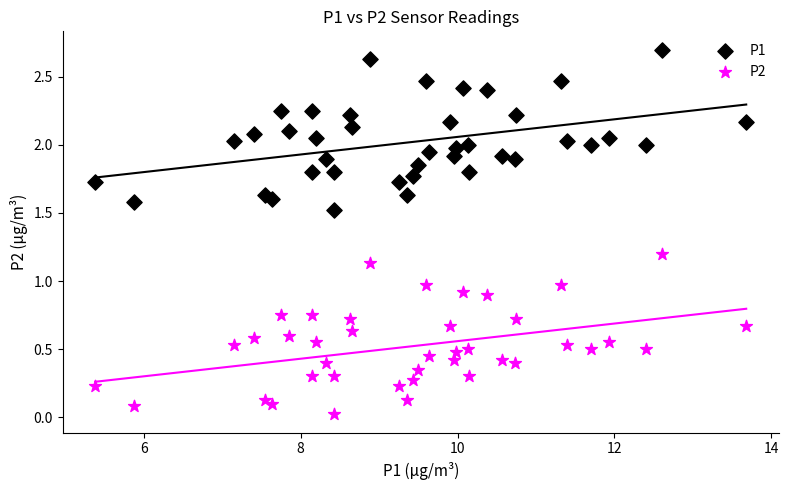

What are all the series names shown in the legend?

P1, P2